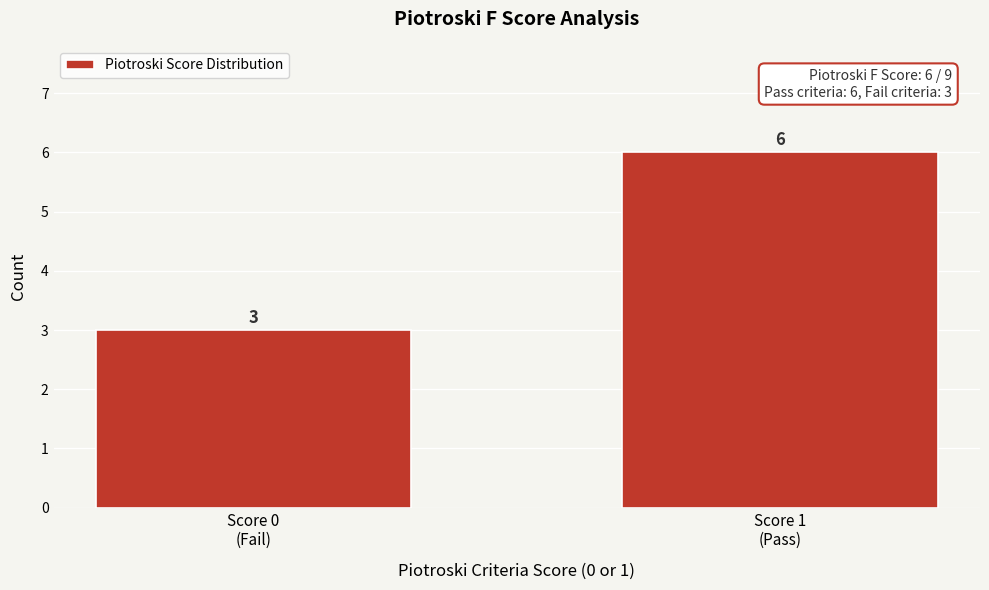

Reading right to left, what are all the values shown in this chart?

6	3